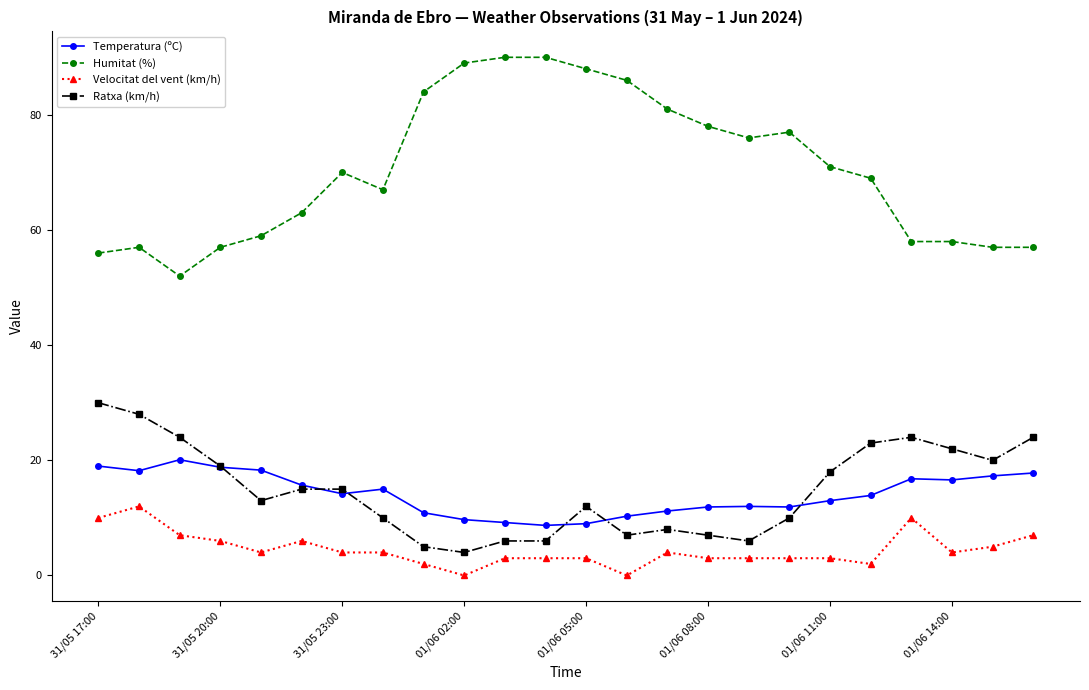

True or false: Humitat (%) and Temperatura (ºC) cross at least once.

False